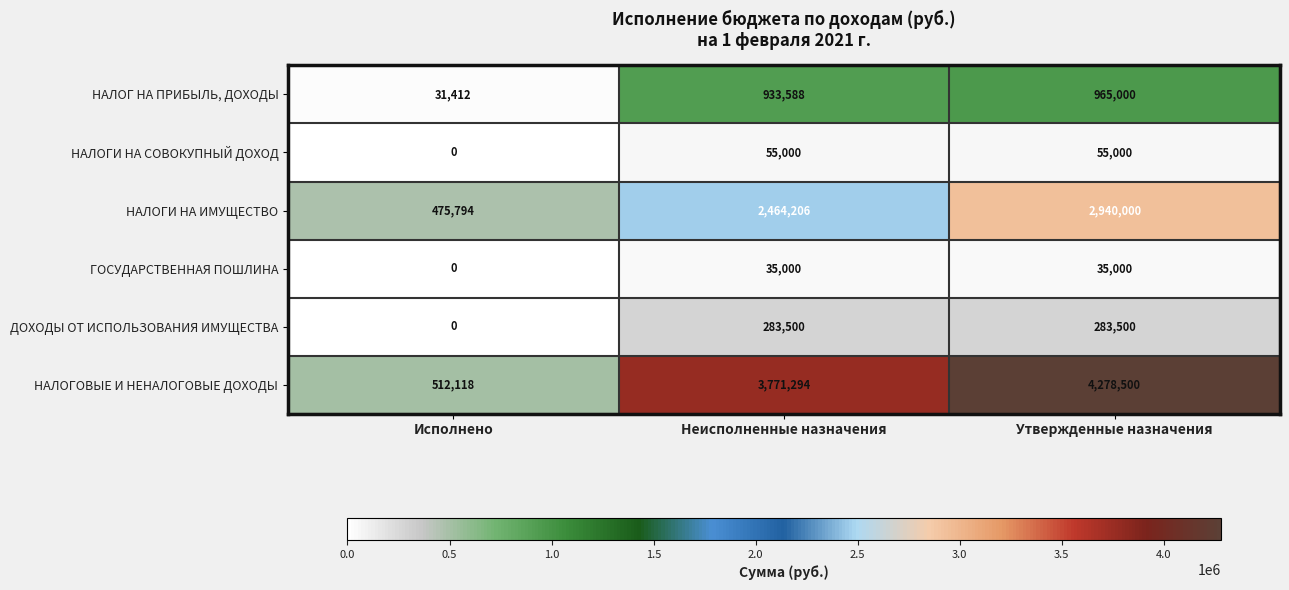

Which series has the largest total across all categories?

НАЛОГОВЫЕ И НЕНАЛОГОВЫЕ ДОХОДЫ